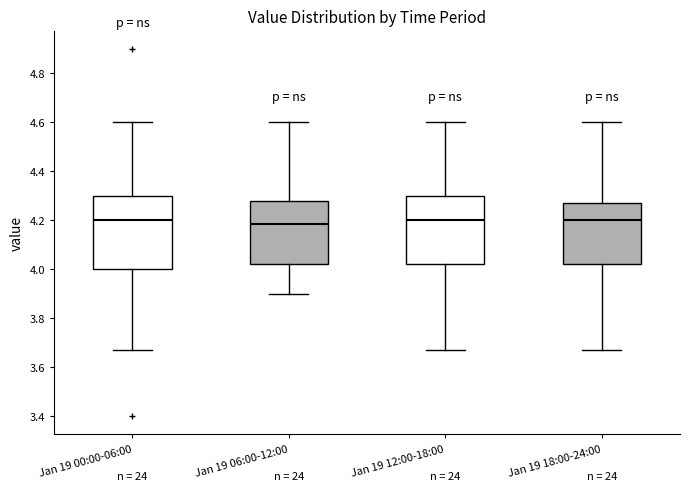

Where does the median line of the box for Jan 19 18:00-24:00 sit on the y-axis? The values are not printed on the chart, so give them approximately, as read against the axis.

4.20